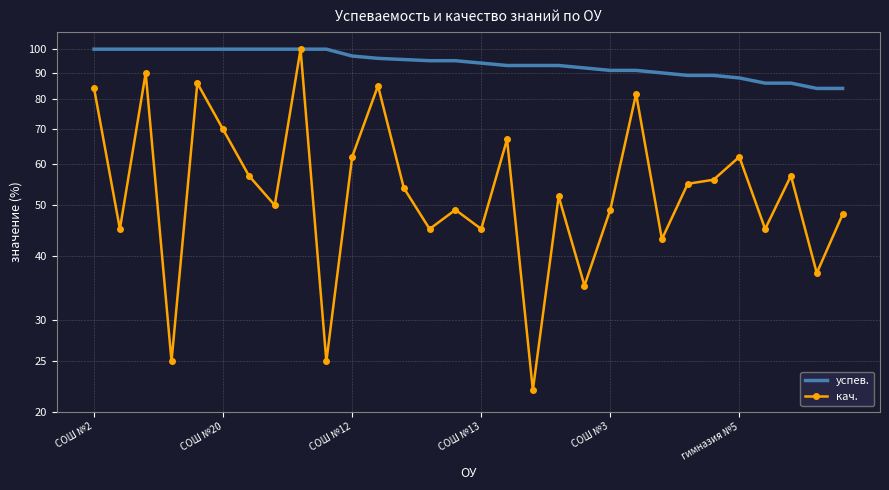

Which category has the lowest value across all series?

17